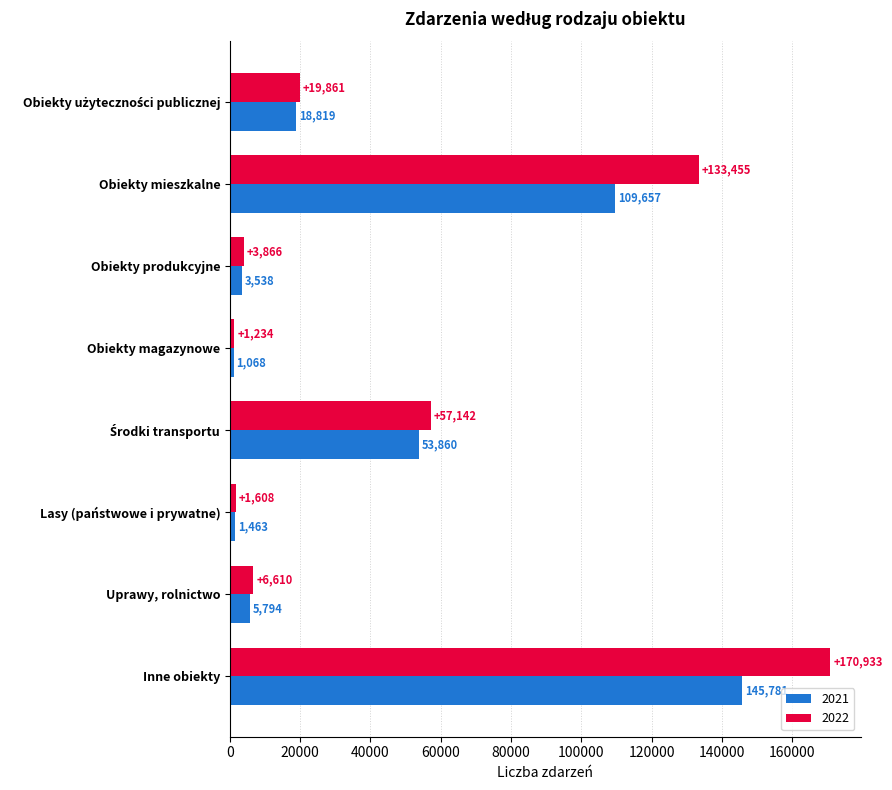

Which series has the widest spread of values?

2022